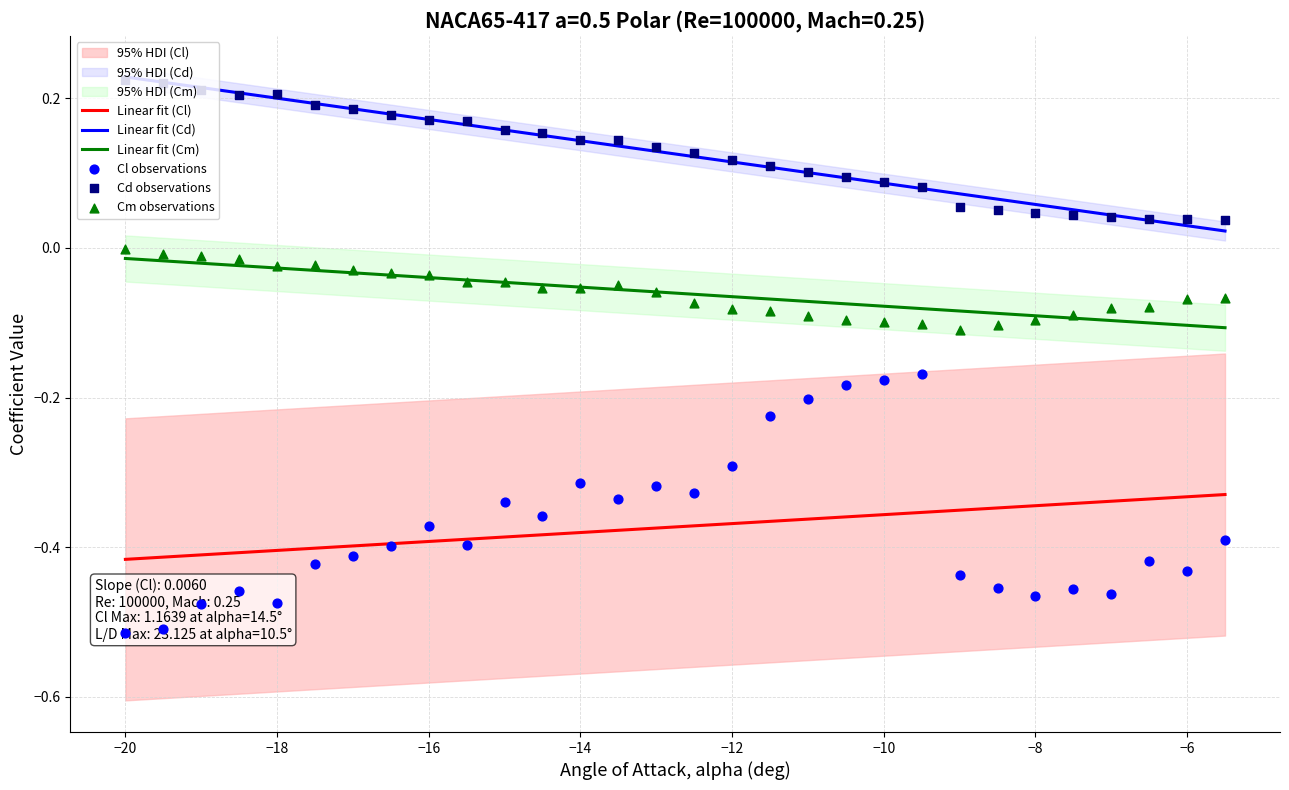

True or false: Linear fit (Cd) and Linear fit (Cm) intersect in this chart.

False